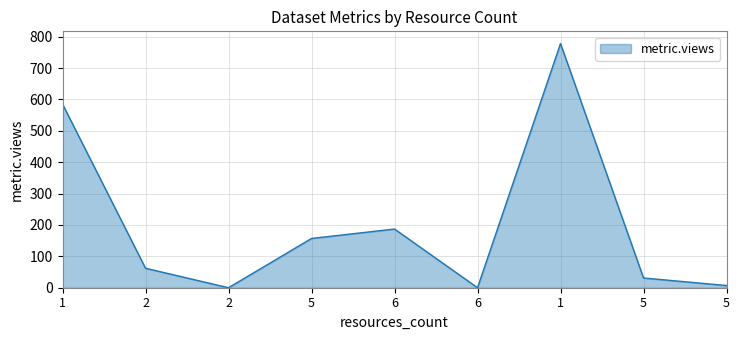

Between 2 and 2, which is larger?

2